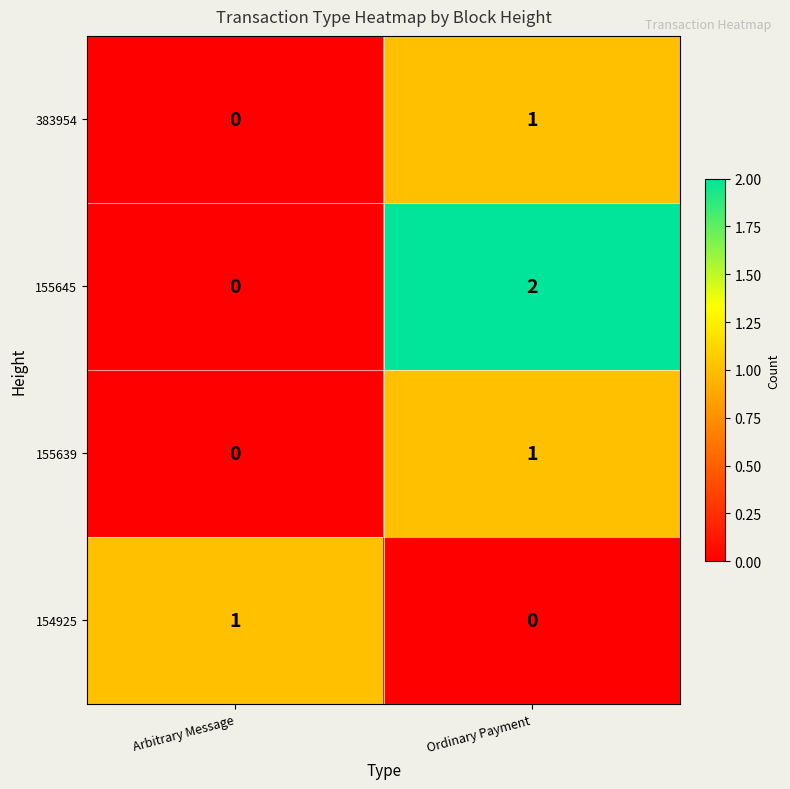

How many data points does each series have?

2